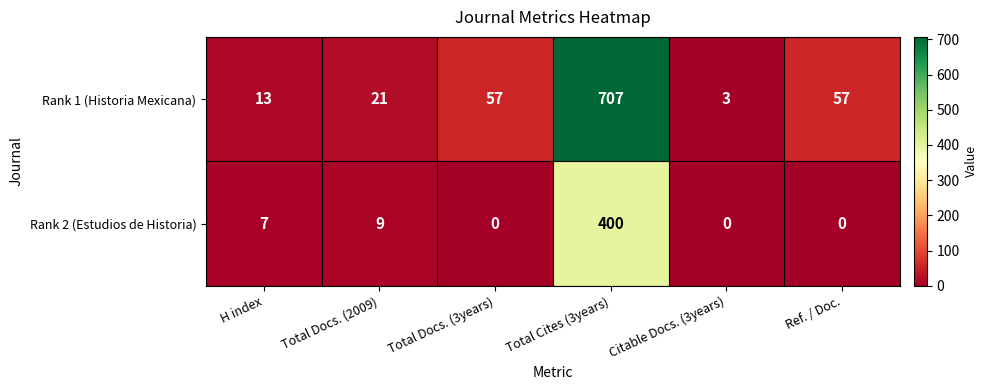

The Rank 1 (Historia Mexicana) series shows 155 at Total Cites (3years). True or false?

False